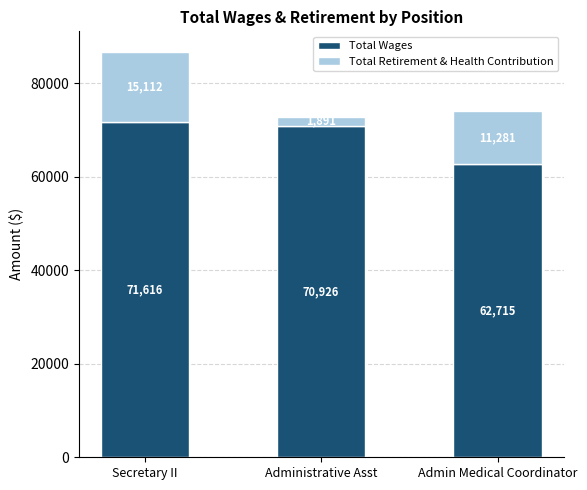

How many categories are shown in the chart?

3